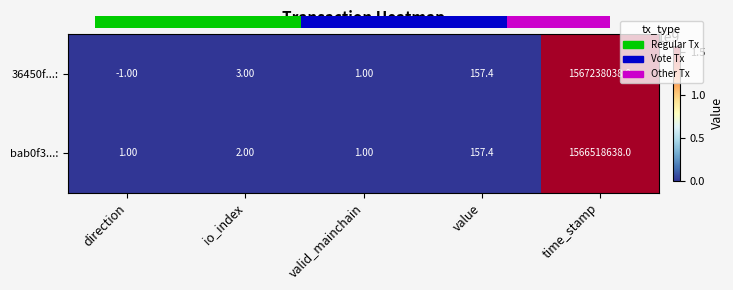

What is the sum of the bab0f3...: values at value and time_stamp?

1566518795.4